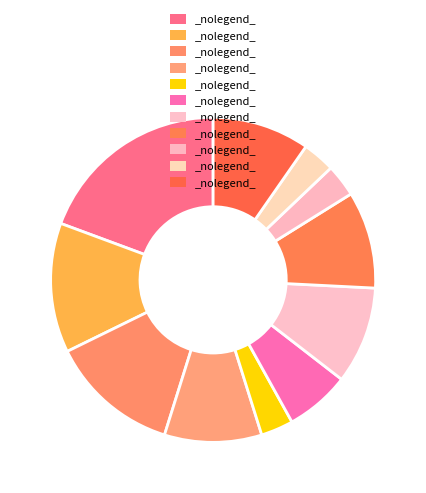

How many slices are in this pie chart?

11